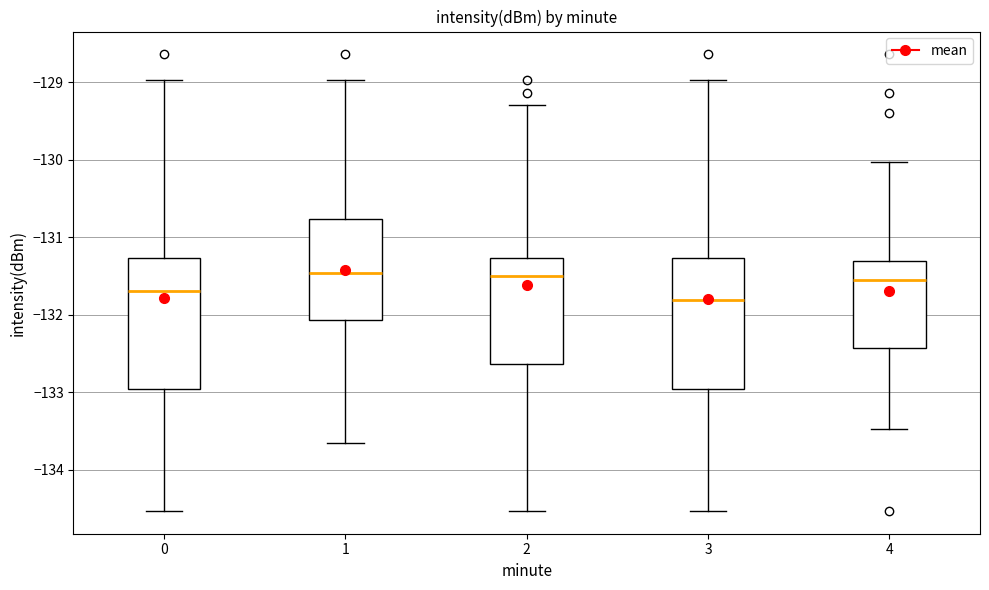

Which box's median line is the lowest?

3